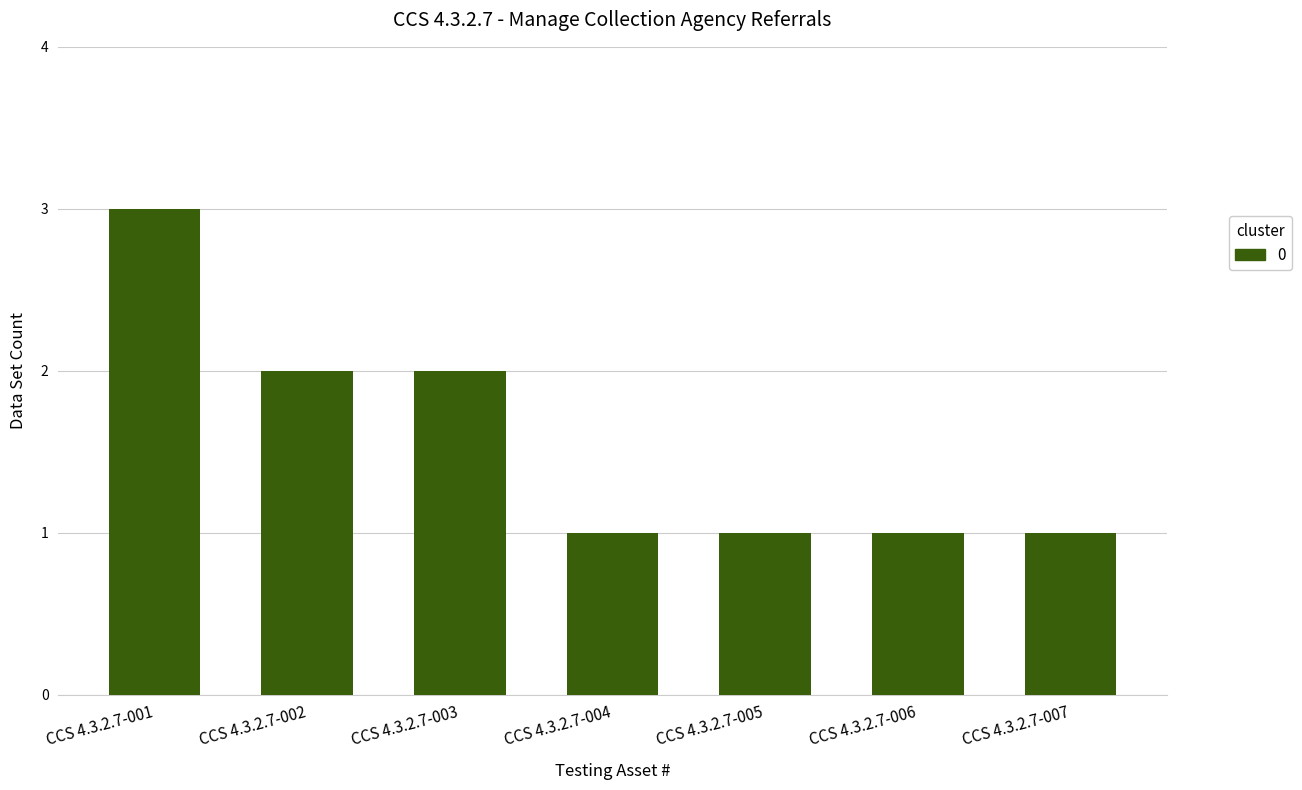

What is the value of the 4th bar from the left?

1